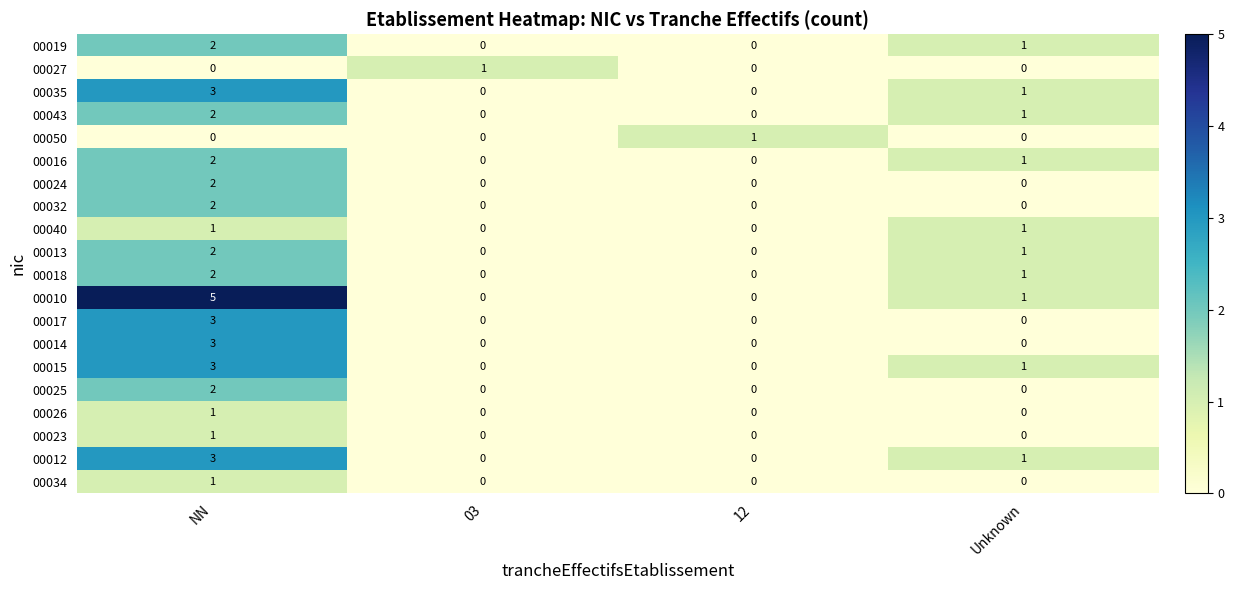

At which category does the chart reach its peak across all series?

NN